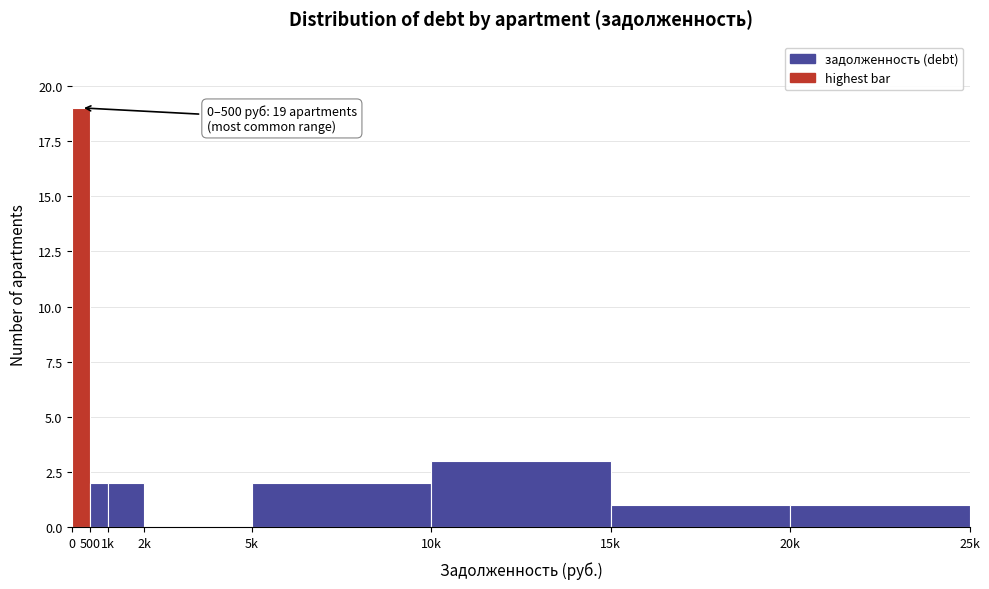

Reading left to right, list all the values displayed in this chart.

0=19	500=2	1k=2	2k=0	5k=2	10k=3	15k=1	20k=1